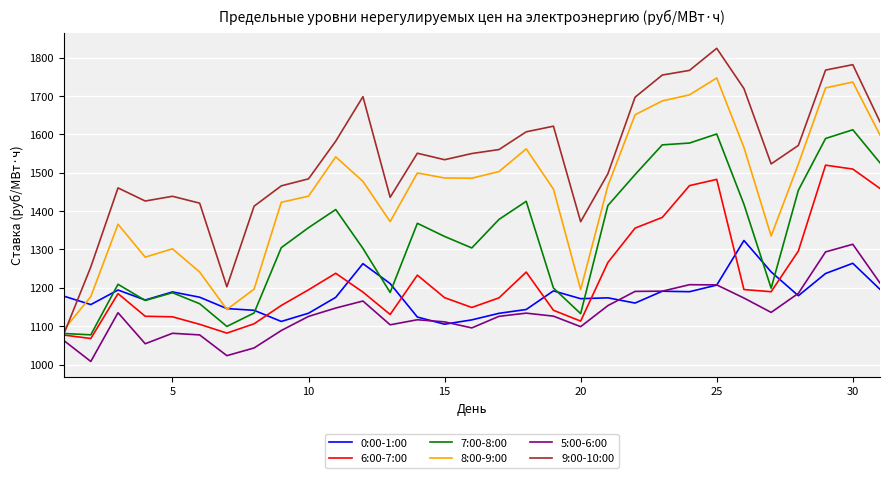

What is the minimum value for 6:00-7:00?

1067.8